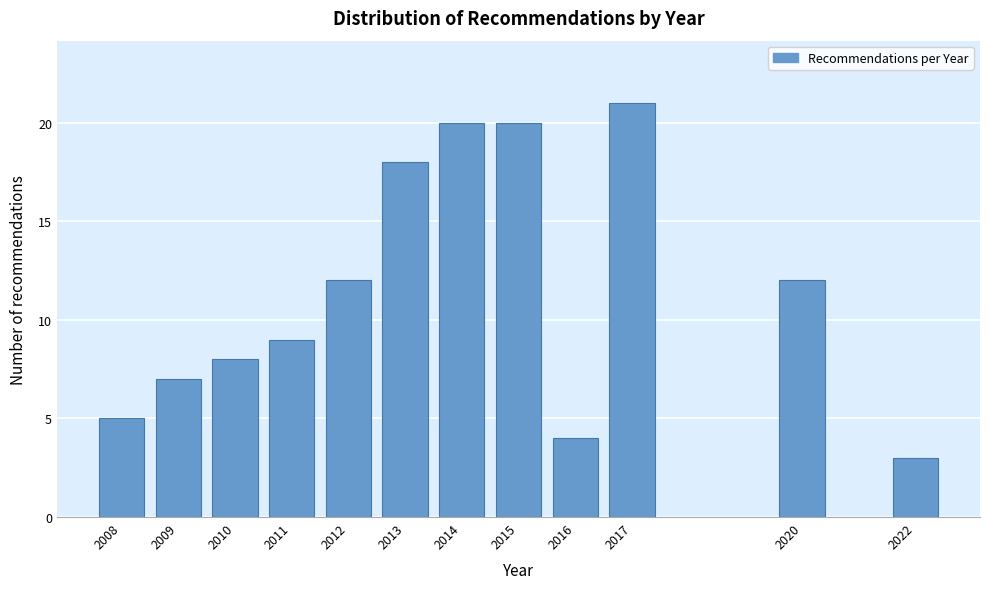

Reading right to left, what are all the values shown in this chart?

2022=3	2020=12	2017=21	2016=4	2015=20	2014=20	2013=18	2012=12	2011=9	2010=8	2009=7	2008=5